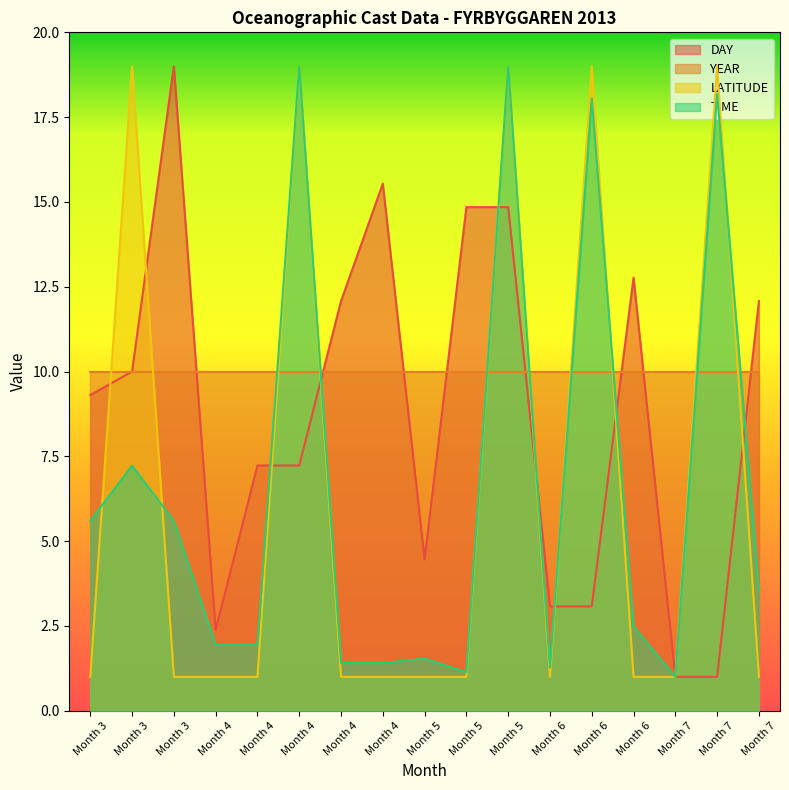

How many interior local peaks does the DAY series have?

3